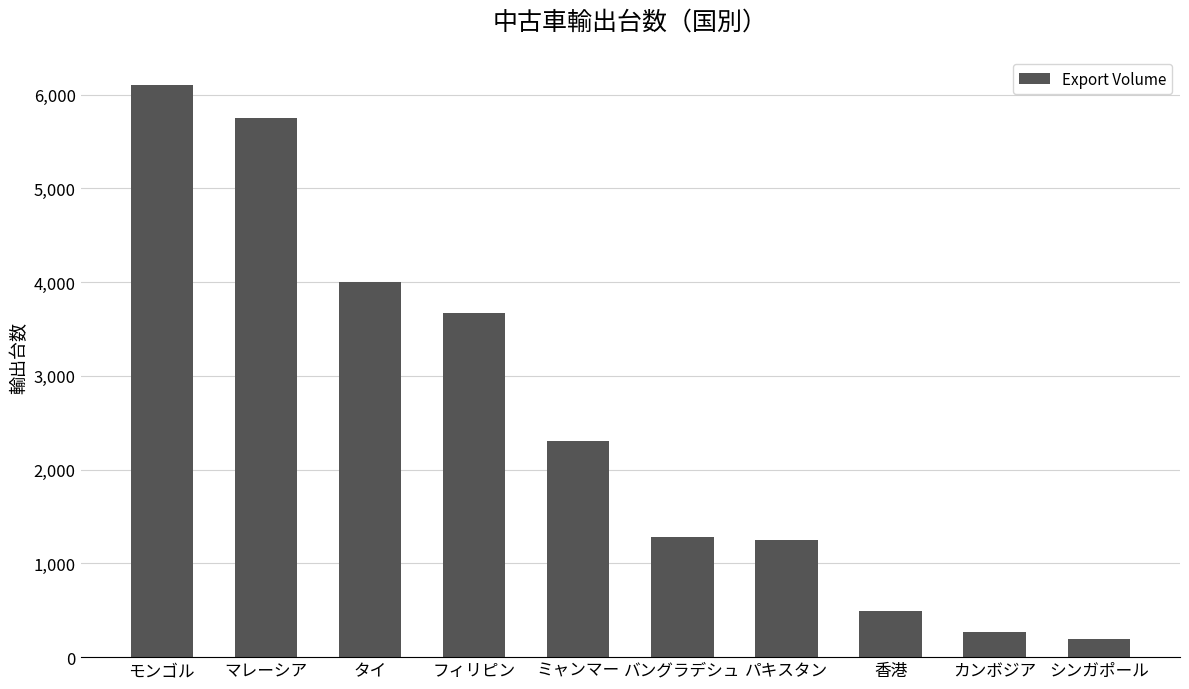

Approximately how many times larger is the value at シンガポール compared to フィリピン?

0.1